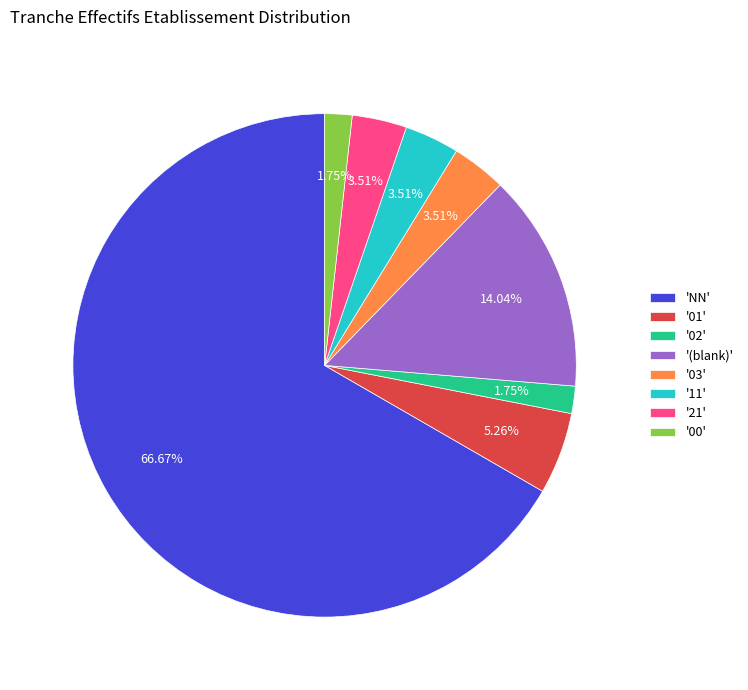

Which slice is the largest?

'NN'